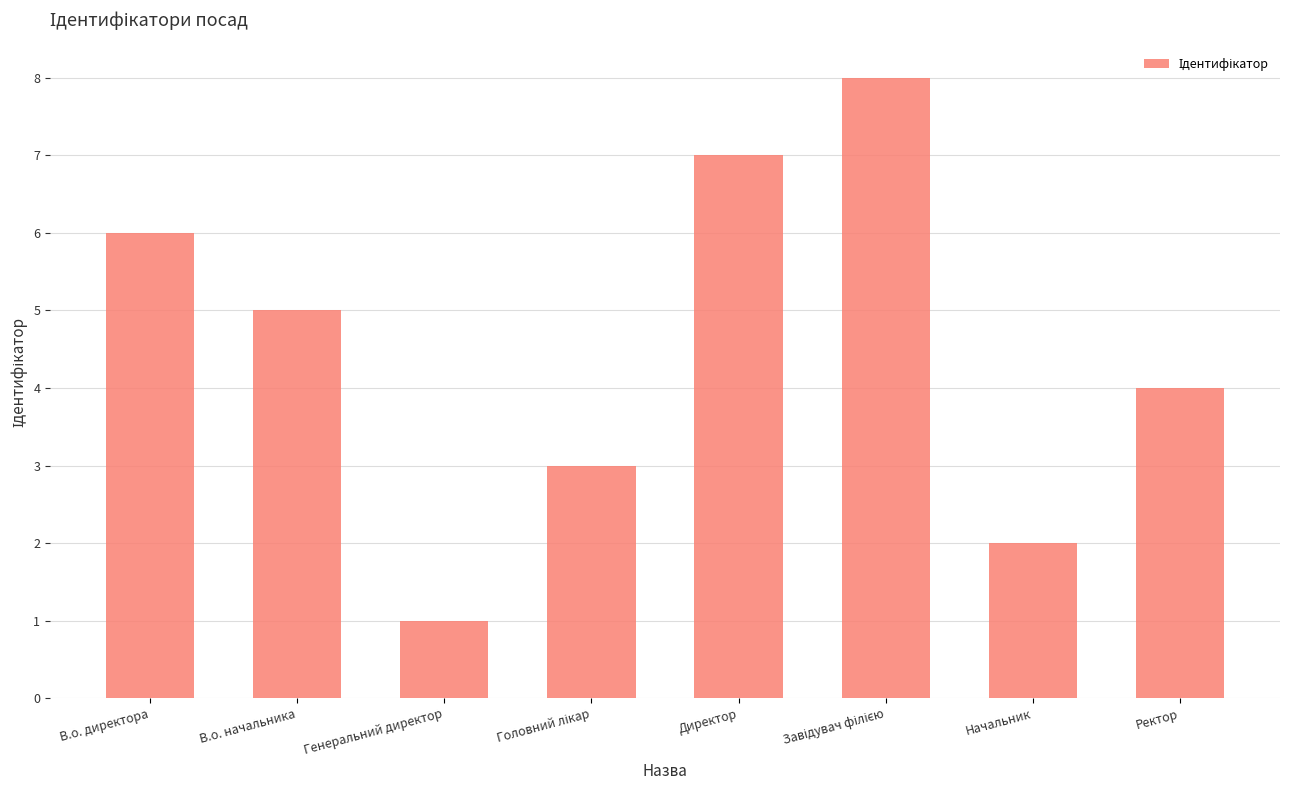

What is the value of the 1st bar from the left?

6